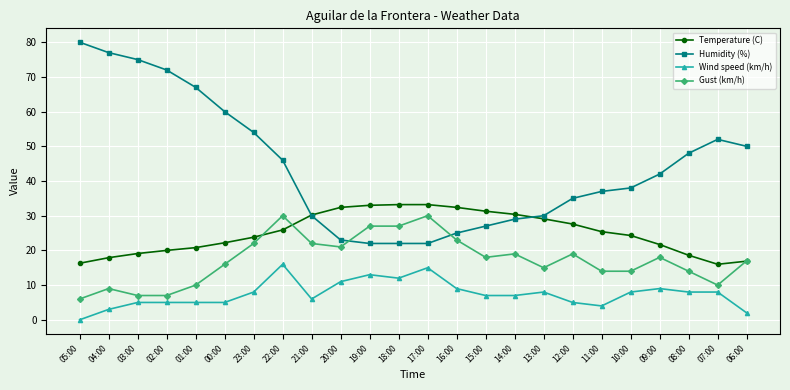

What is the difference between the maximum and second lowest values in the Wind speed (km/h) series?

14.0